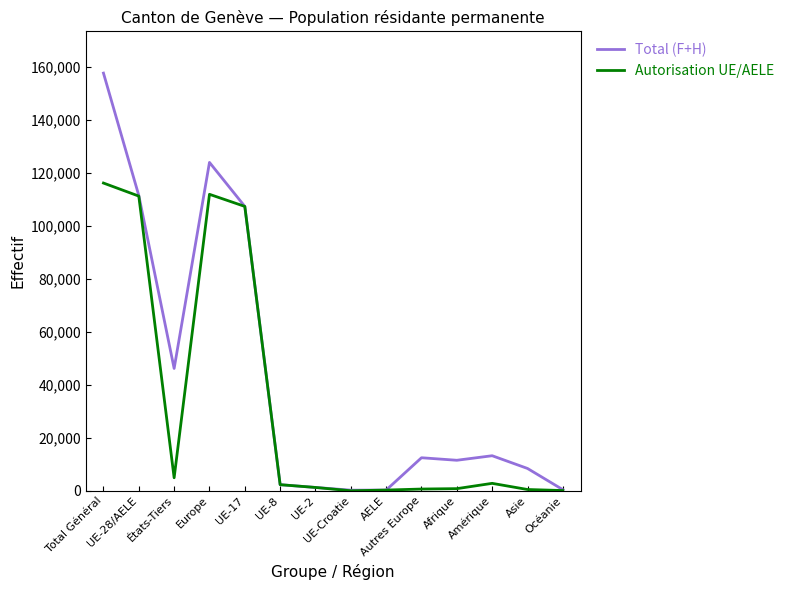

Is it true that Autorisation UE/AELE equals 822 at Afrique?

True